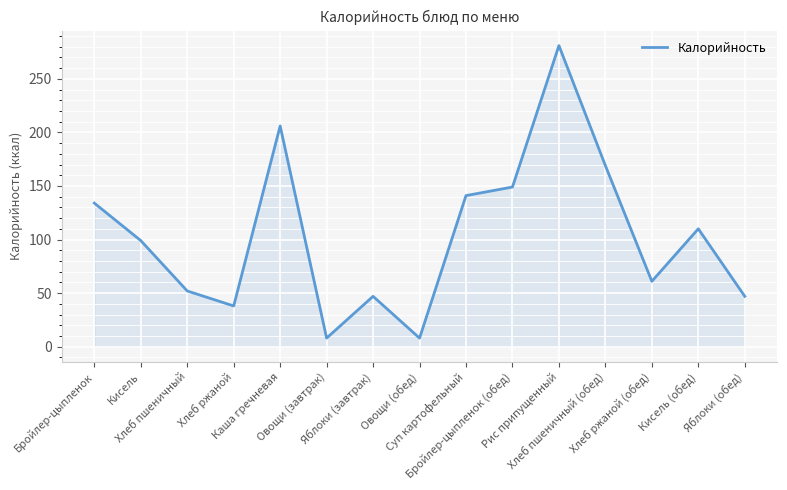

What is the sum of all values?

1550